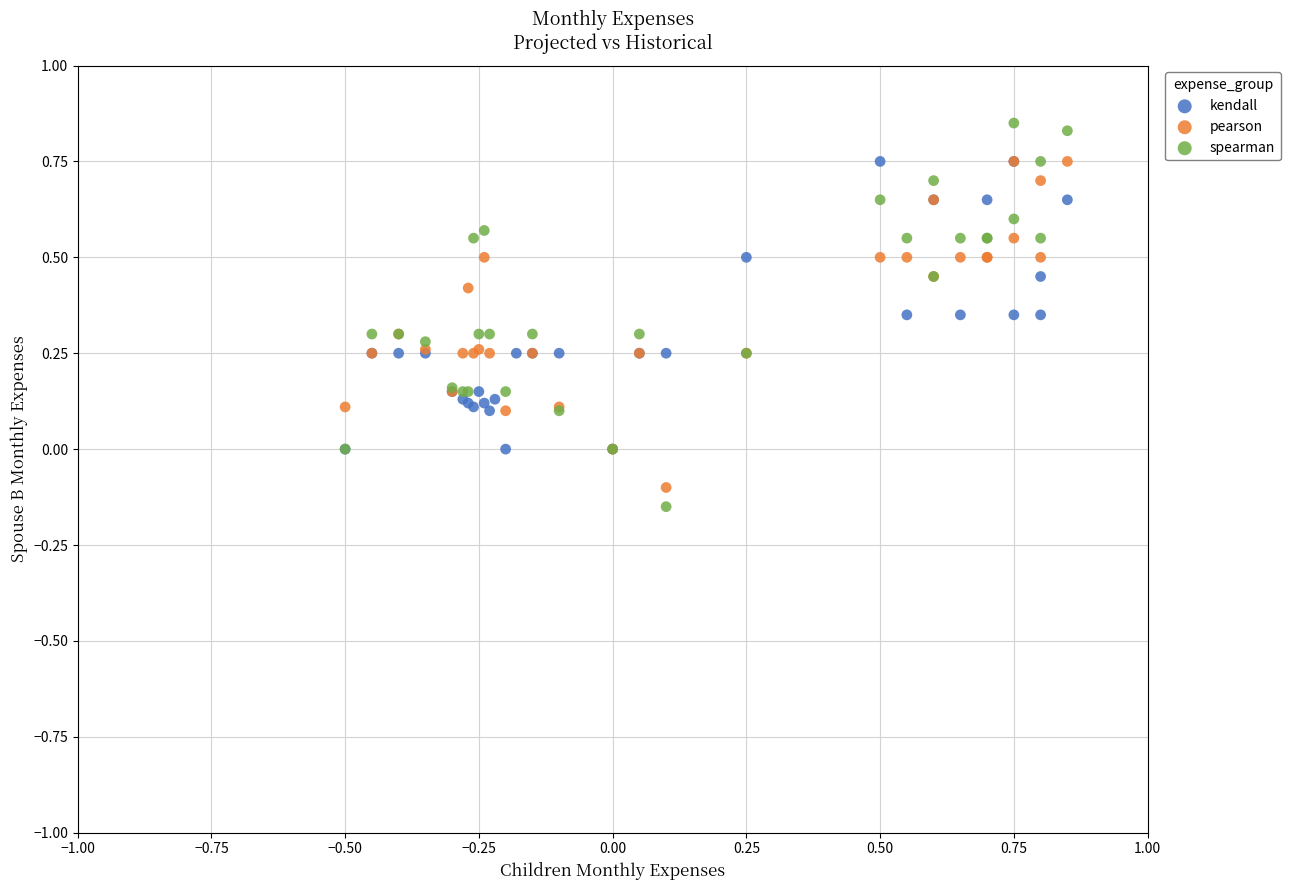

Which series reaches the maximum Y coordinate?

spearman